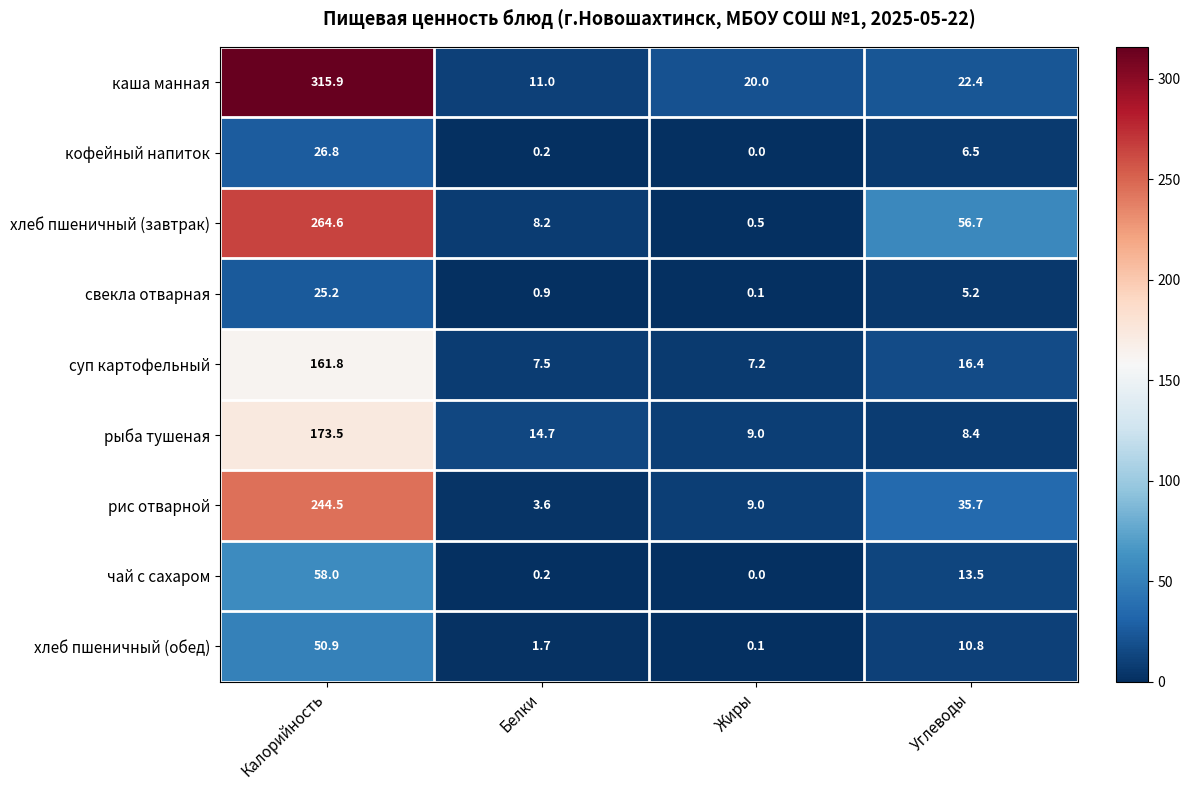

Where does the кофейный напиток series first go above 6?

Калорийность